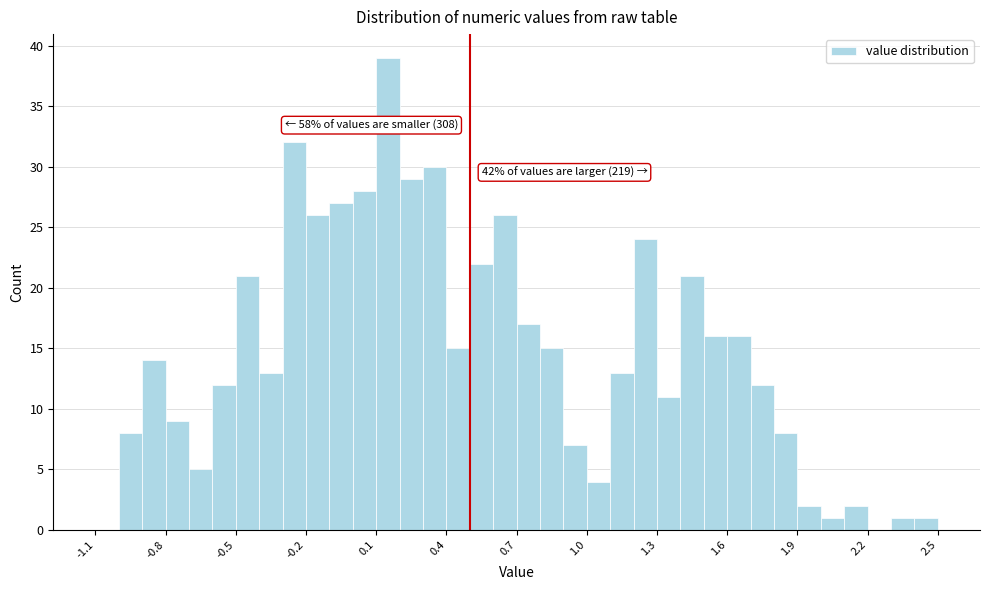

Read against the x-axis, roughly where is the centre of the tallest bar?

0.15